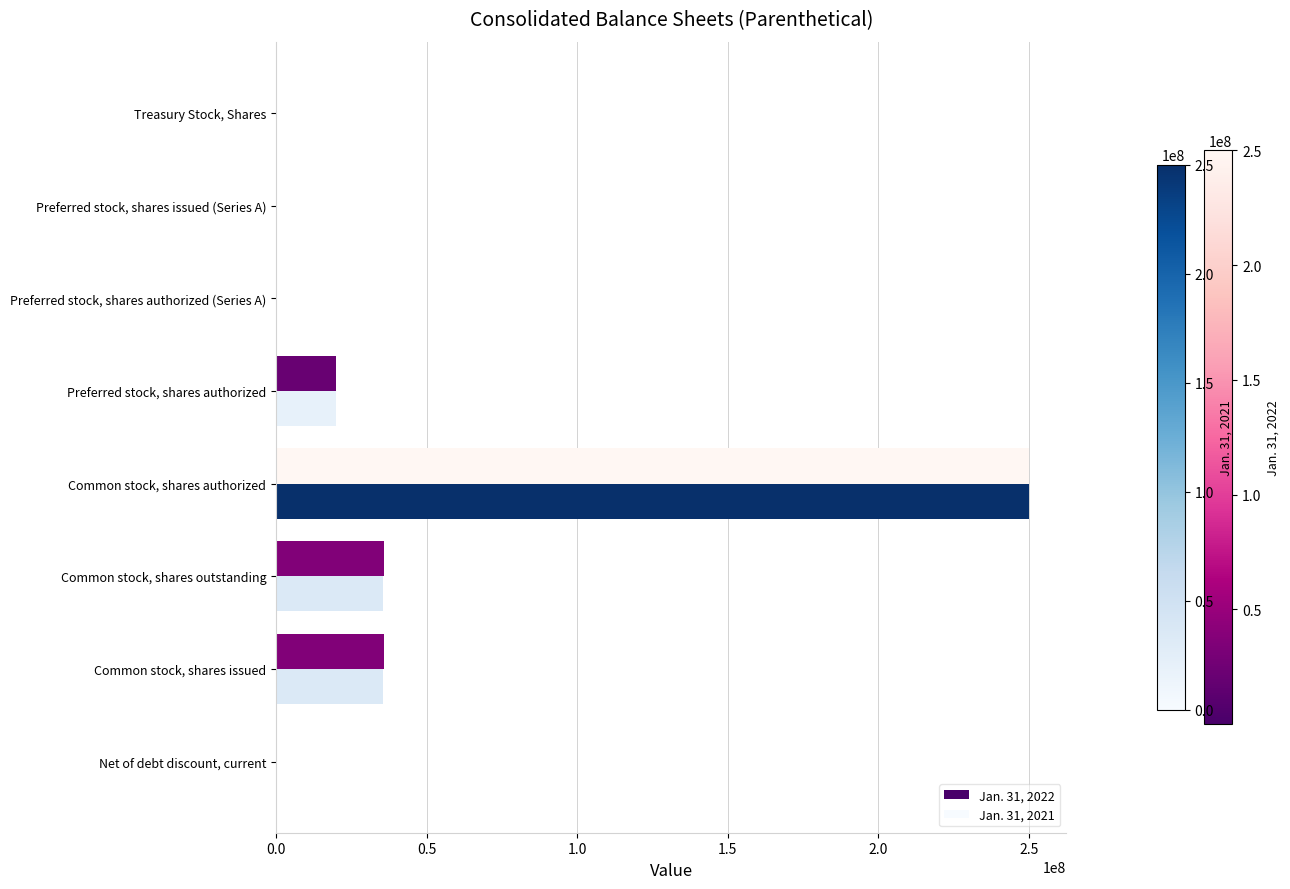

How many distinct data groups are displayed?

2